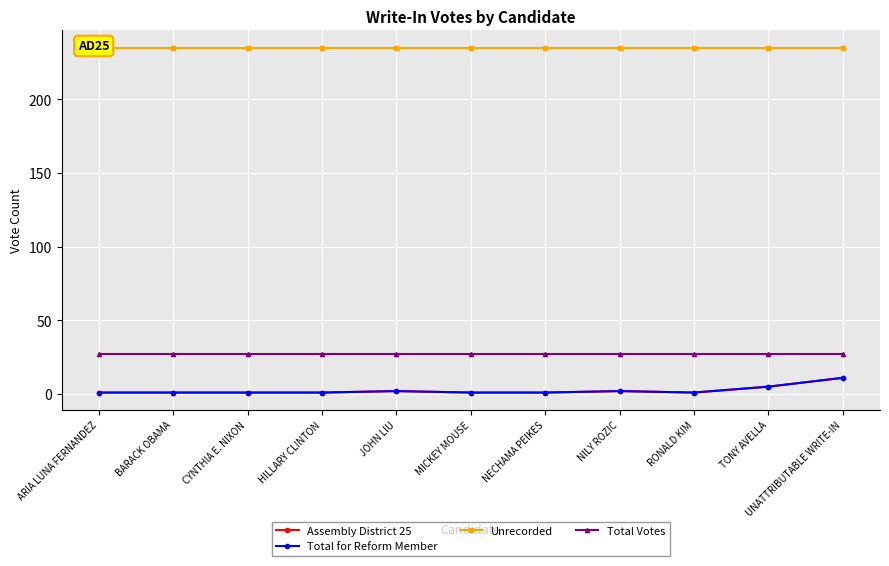

True or false: Total Votes and Assembly District 25 cross at least once.

False